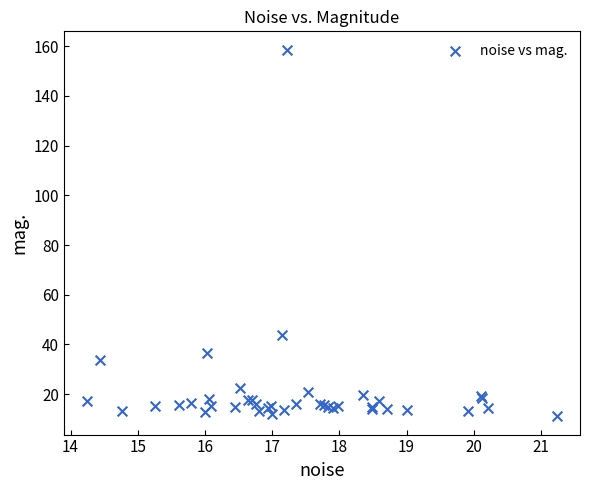

What Y value in the scatter plot is closest to 84?

43.8